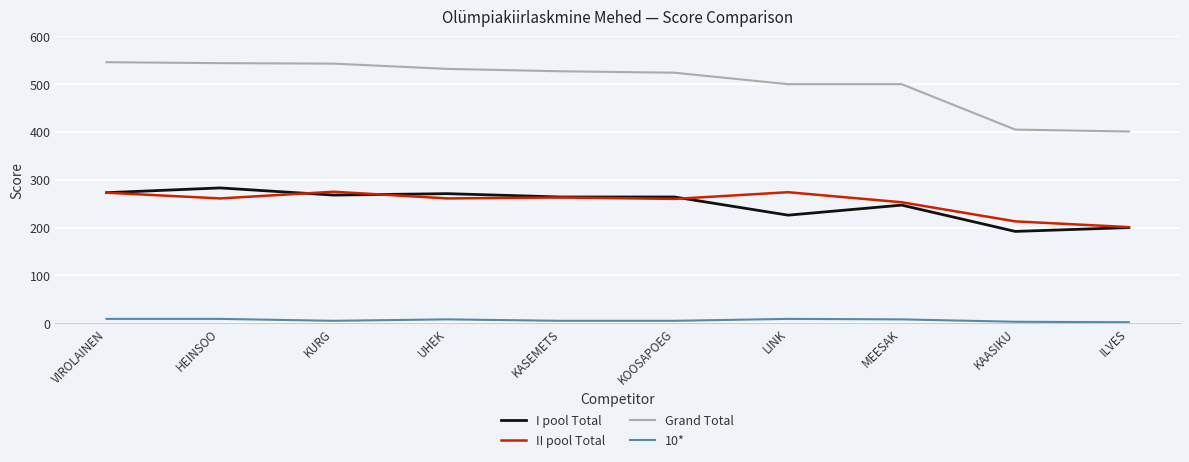

What is the sum of all I pool Total values?

2488